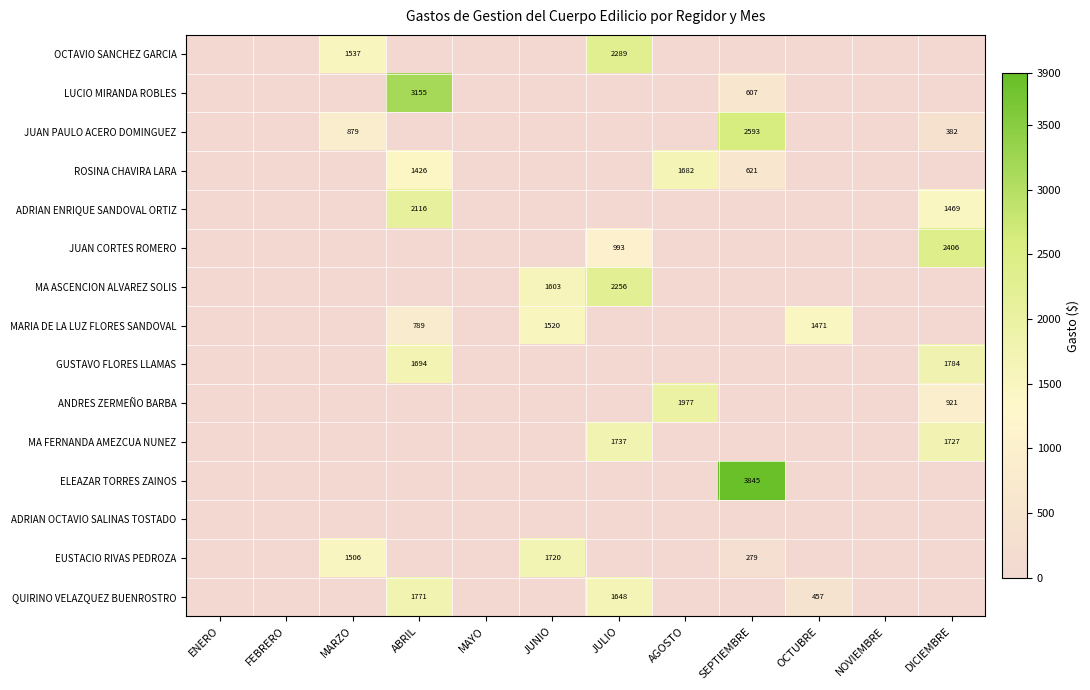

The value of EUSTACIO RIVAS PEDROZA at SEPTIEMBRE is 279. True or false?

True